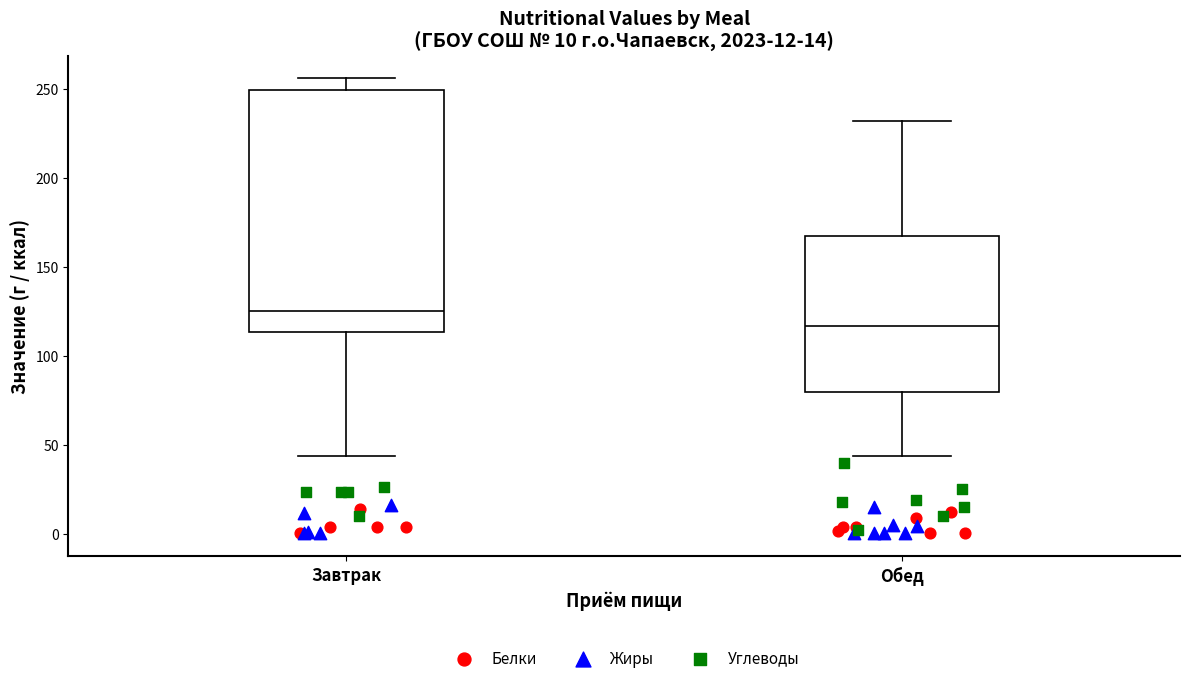

Comparing the boxes themselves (not the whiskers), which one is the tallest?

Завтрак